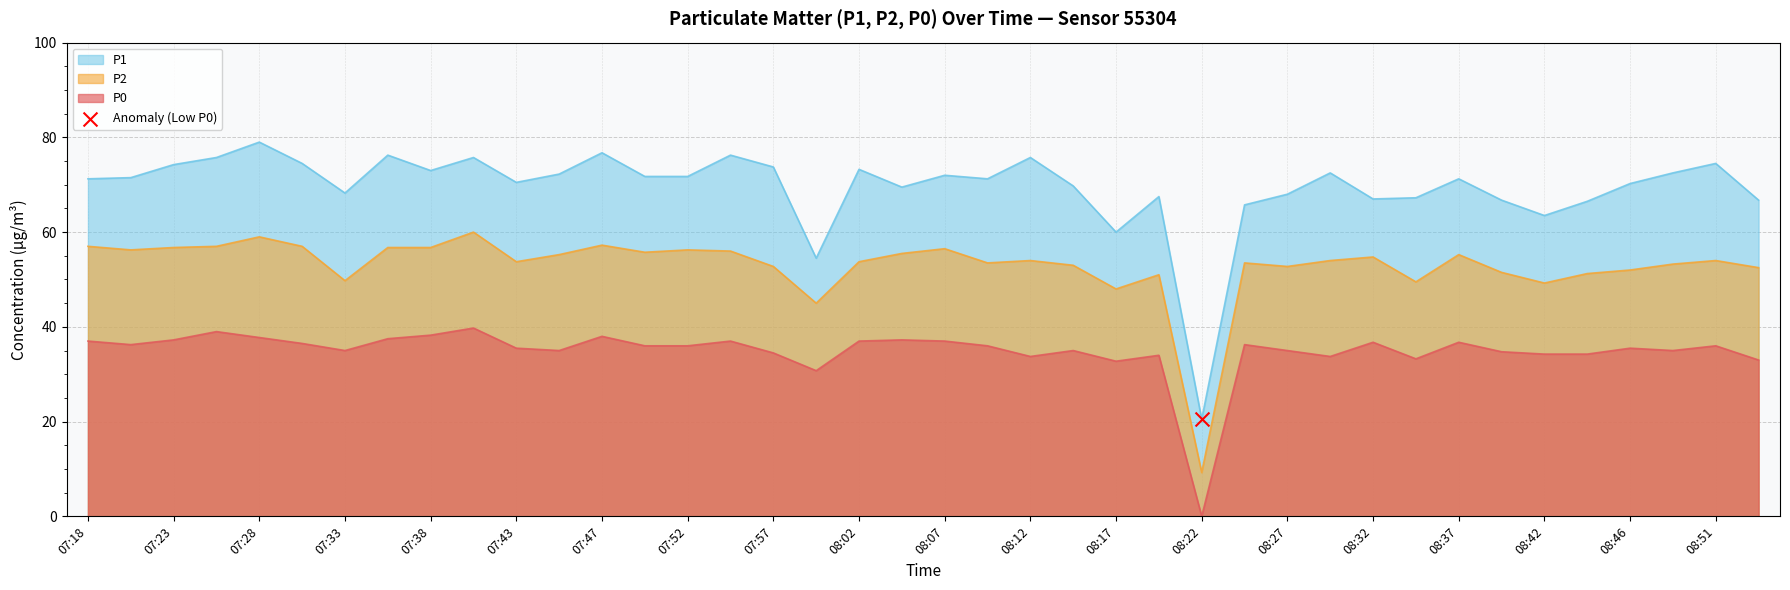

What are all the series names shown in the legend?

P1, P2, P0